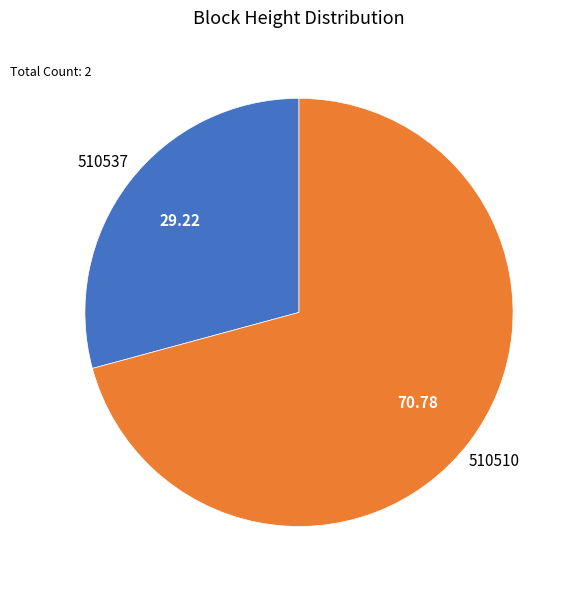

Which category has the biggest portion of the pie?

510510